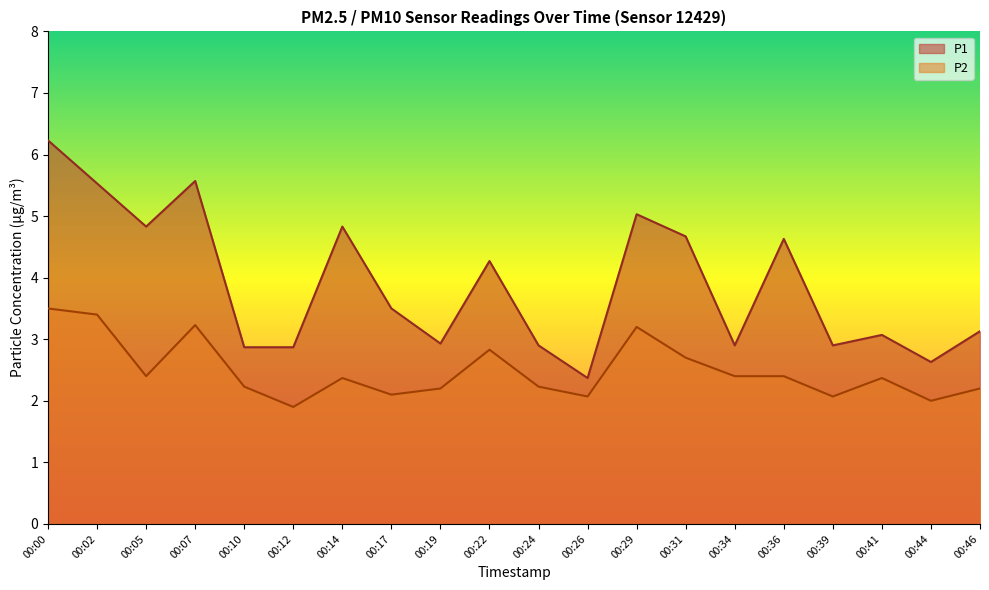

What is the value of the P1 point at the 2nd from the left?

5.5